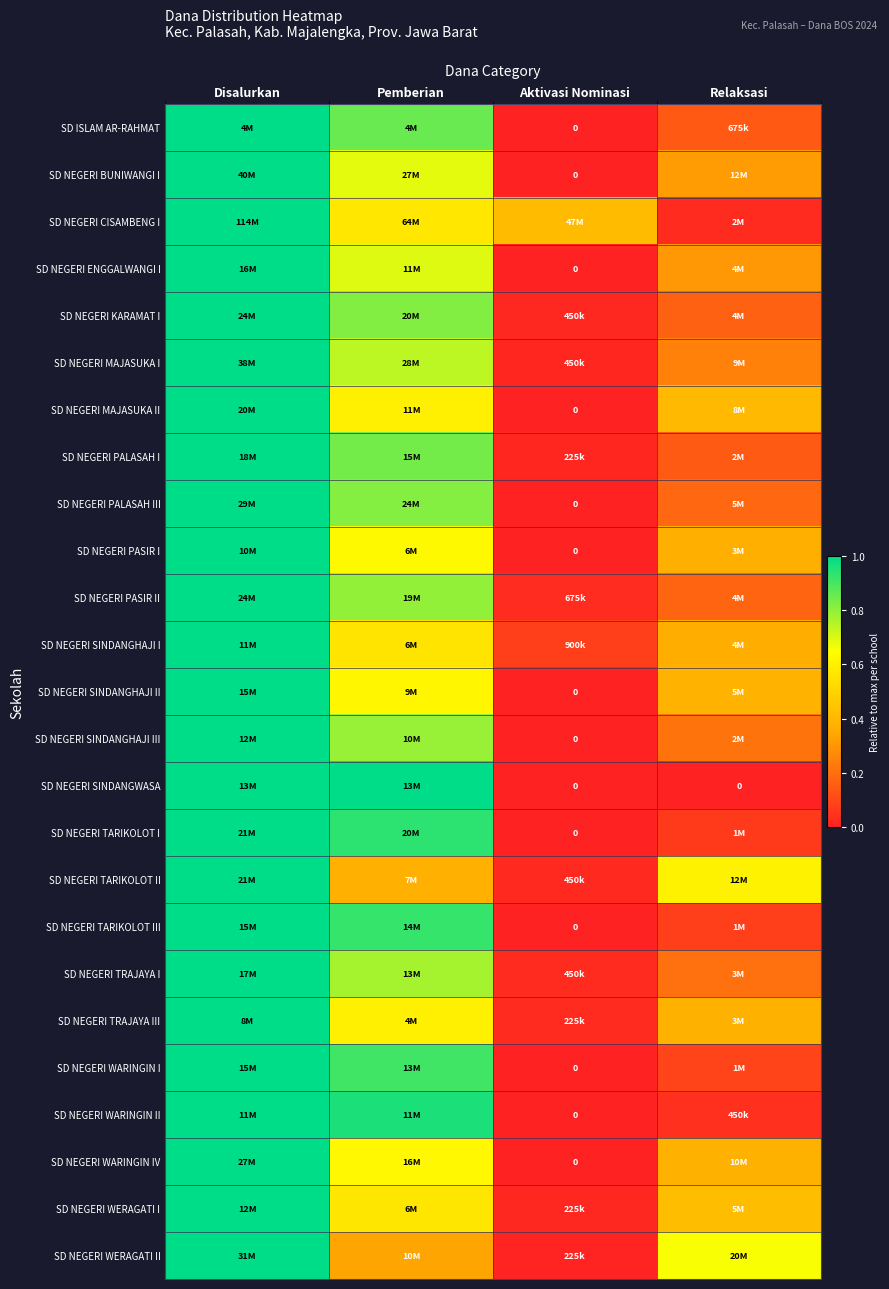

At Pemberian, list the series in order from smallest to largest.

SD NEGERI WERAGATI II, SD NEGERI TARIKOLOT II, SD NEGERI SINDANGHAJI I, SD NEGERI WERAGATI I, SD NEGERI CISAMBENG I, SD NEGERI TRAJAYA III, SD NEGERI MAJASUKA II, SD NEGERI SINDANGHAJI II, SD NEGERI WARINGIN IV, SD NEGERI PASIR I, SD NEGERI BUNIWANGI I, SD NEGERI ENGGALWANGI I, SD NEGERI MAJASUKA I, SD NEGERI TRAJAYA I, SD NEGERI SINDANGHAJI III, SD NEGERI PASIR II, SD NEGERI PALASAH III, SD NEGERI KARAMAT I, SD NEGERI PALASAH I, SD ISLAM AR-RAHMAT, SD NEGERI WARINGIN I, SD NEGERI TARIKOLOT III, SD NEGERI TARIKOLOT I, SD NEGERI WARINGIN II, SD NEGERI SINDANGWASA